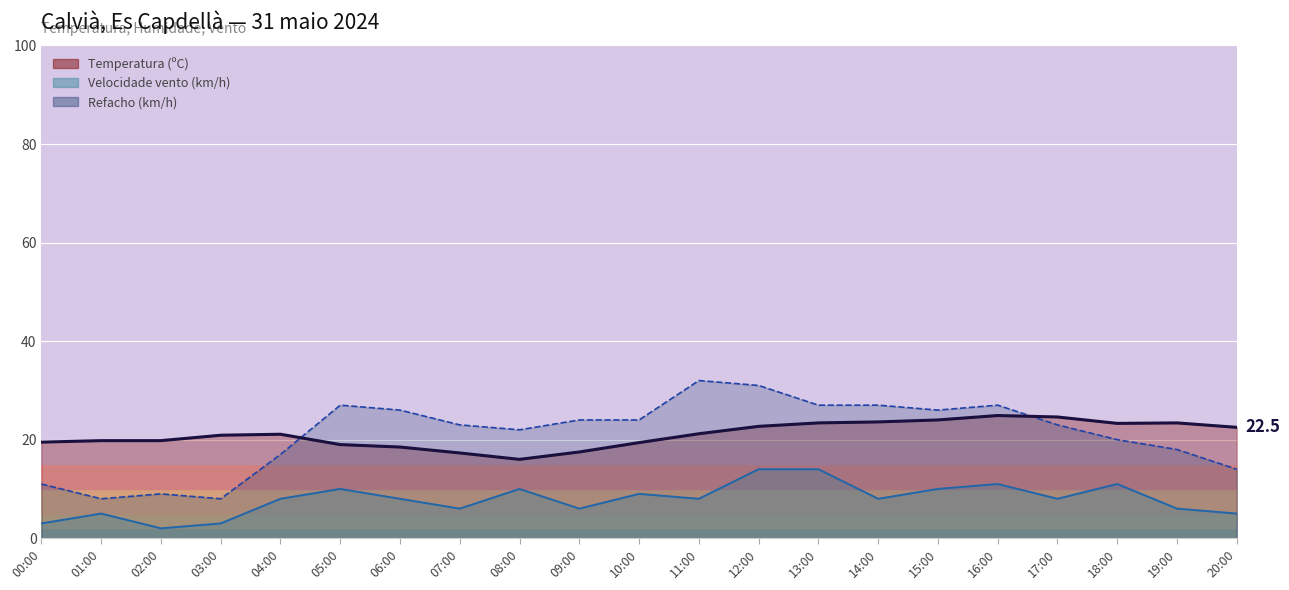

Rank the series at 03:00 from lowest to highest value.

Velocidade do vento (km/h), Refacho (km/h), Temperatura (ºC)